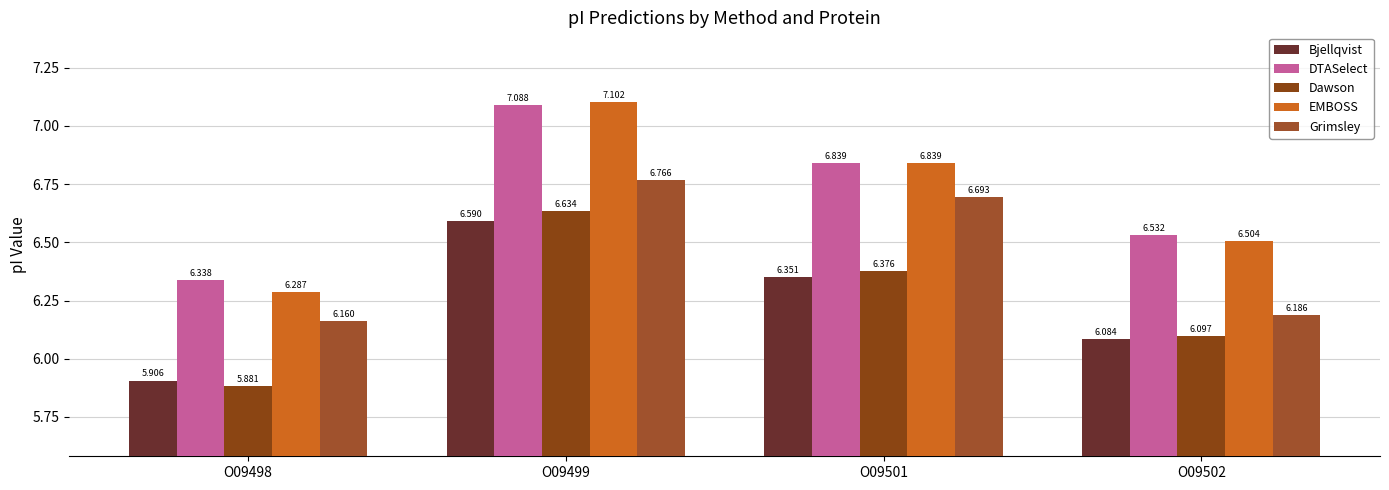

How many groups of bars are there?

4